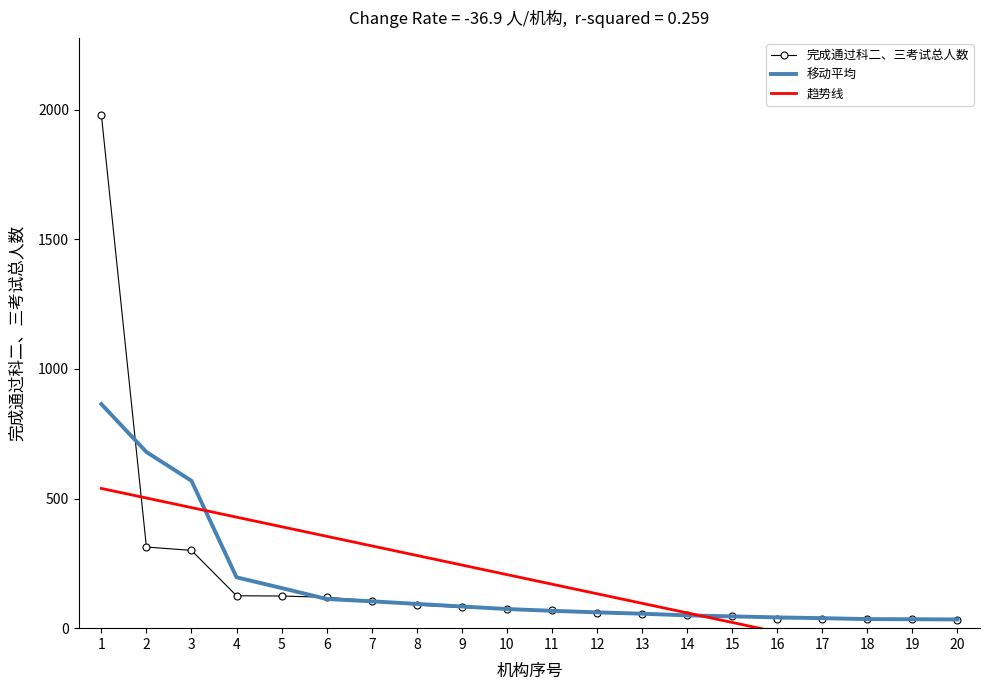

Reading right to left, what are all the values shown in this chart?

完成通过科二、三考试总人数: 20=30.0	19=35.0	18=36.0	17=37.0	16=37.0	15=48.0	14=50.0	13=55.0	12=57.0	11=69.0	10=74.0	9=80.0	8=89.0	7=106.0	6=119.0	5=124.0	4=125.0	3=300.0	2=313.0	1=1980.0
移动平均: 20=33.7	19=34.5	18=35.0	17=38.6	16=41.6	15=45.4	14=49.4	13=55.8	12=61.0	11=67.0	10=73.8	9=83.6	8=93.6	7=103.6	6=112.6	5=154.8	4=196.2	3=568.4	2=679.5	1=864.3
趋势线: 20=-162.6	19=-125.7	18=-88.7	17=-51.8	16=-14.9	15=22.0	14=59.0	13=95.9	12=132.8	11=169.7	10=206.7	9=243.6	8=280.5	7=317.4	6=354.4	5=391.3	4=428.2	3=465.1	2=502.1	1=539.0